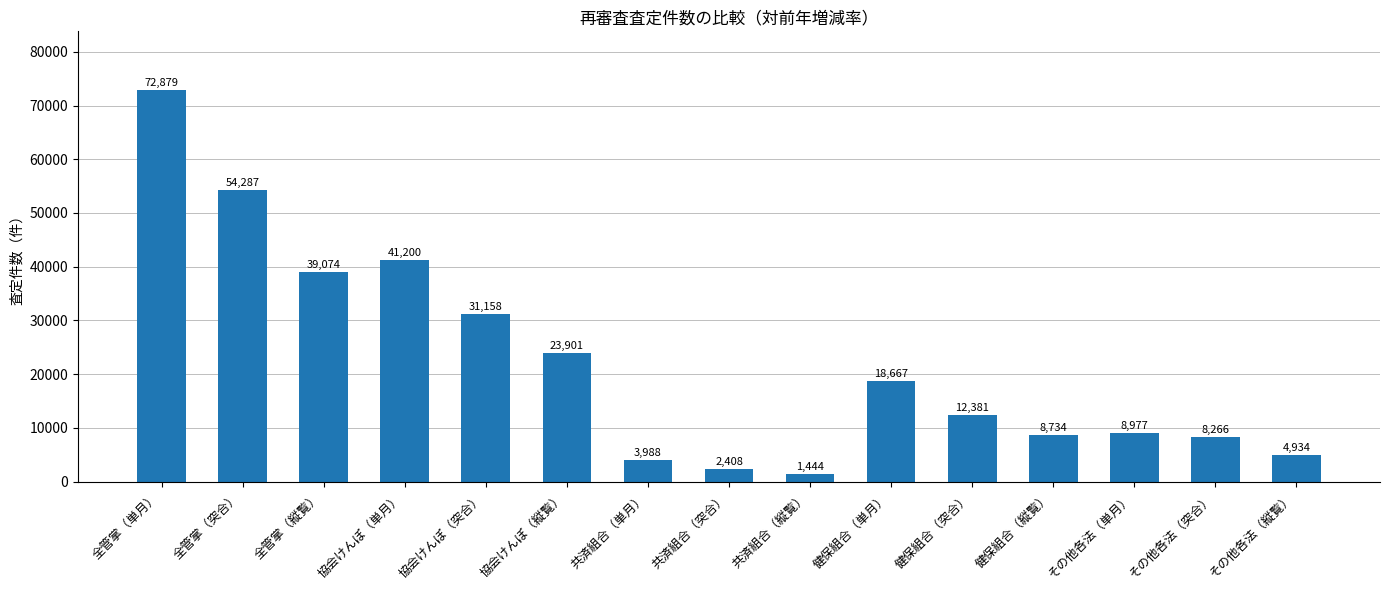

Reading left to right, transcribe all the data shown in this chart.

72879	54287	39074	41200	31158	23901	3988	2408	1444	18667	12381	8734	8977	8266	4934